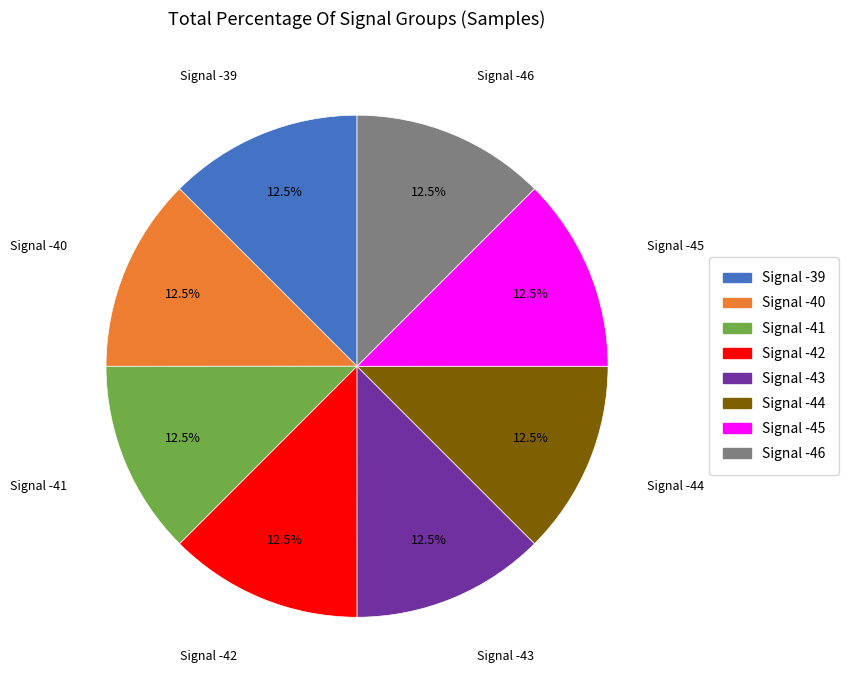

Is there a majority slice in this chart?

No